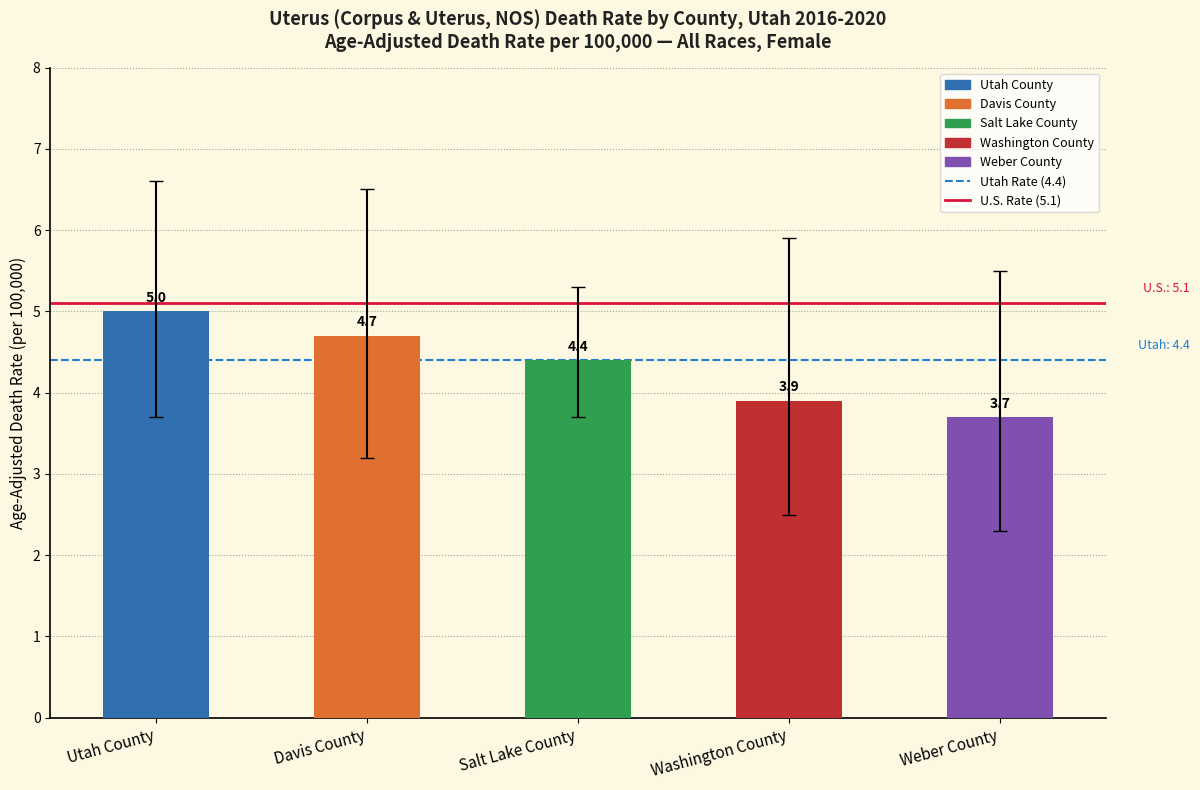

Which has a higher value, Davis County or Salt Lake County?

Davis County